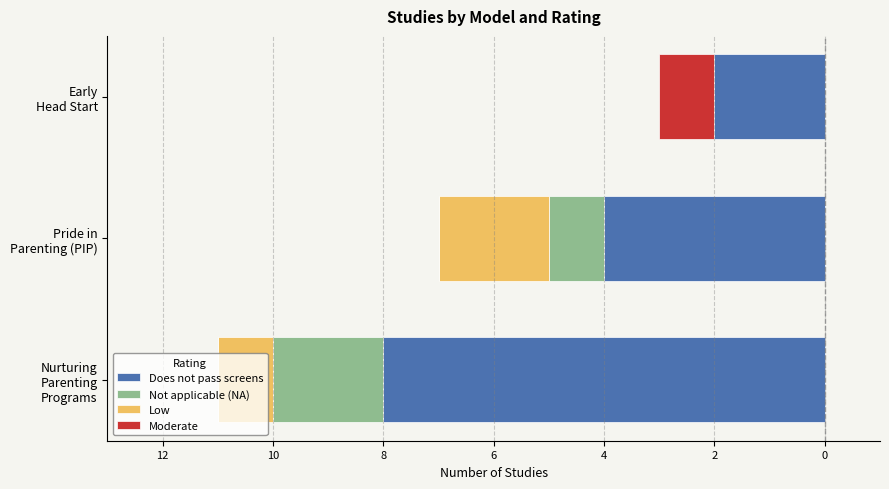

How many groups of bars are there?

3